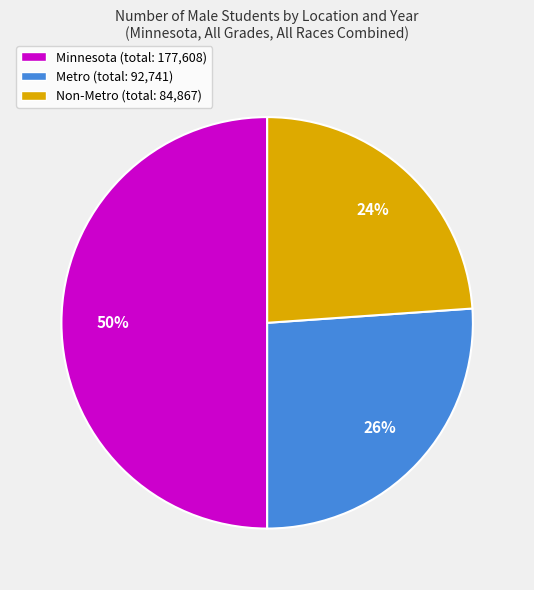

Is Non-Metro (total: 84,867) the majority of the pie?

No